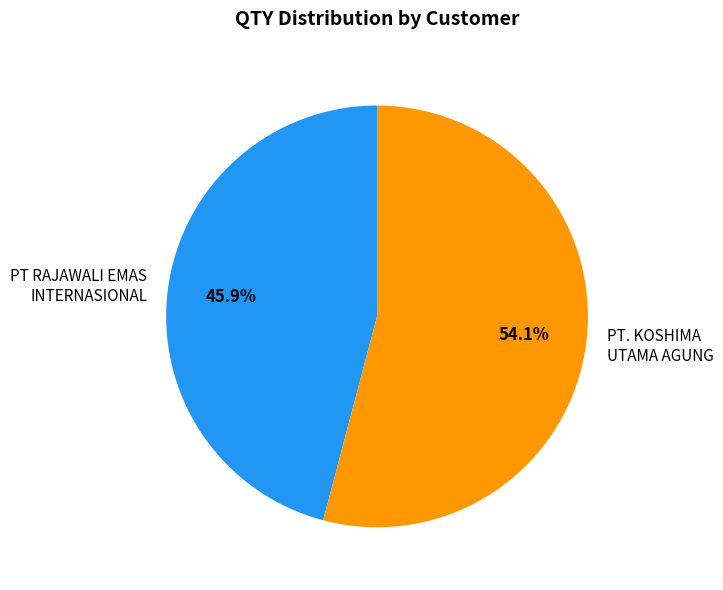

Approximately how many times larger is the value at PT. KOSHIMA UTAMA AGUNG compared to PT RAJAWALI EMAS INTERNASIONAL?

1.2